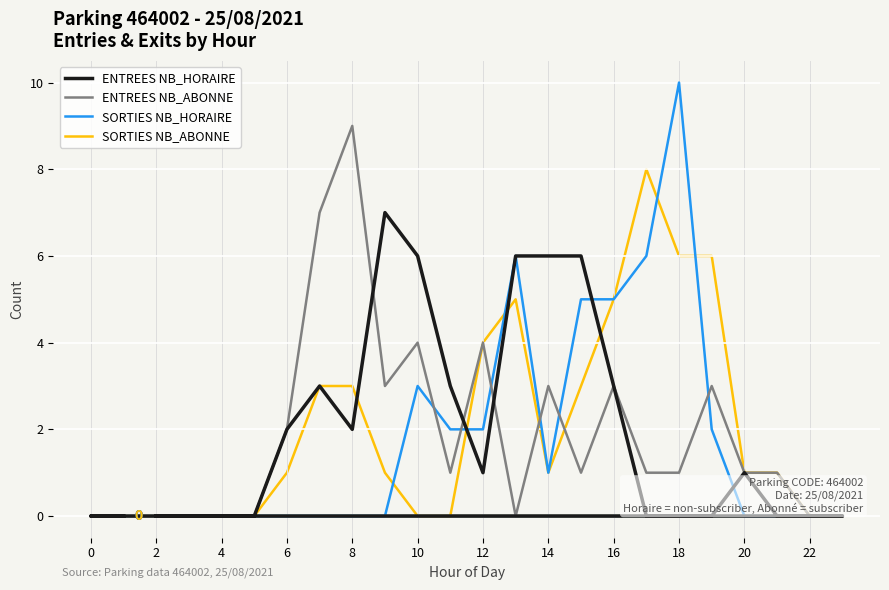

What is the label of the 10th point from the right?

16